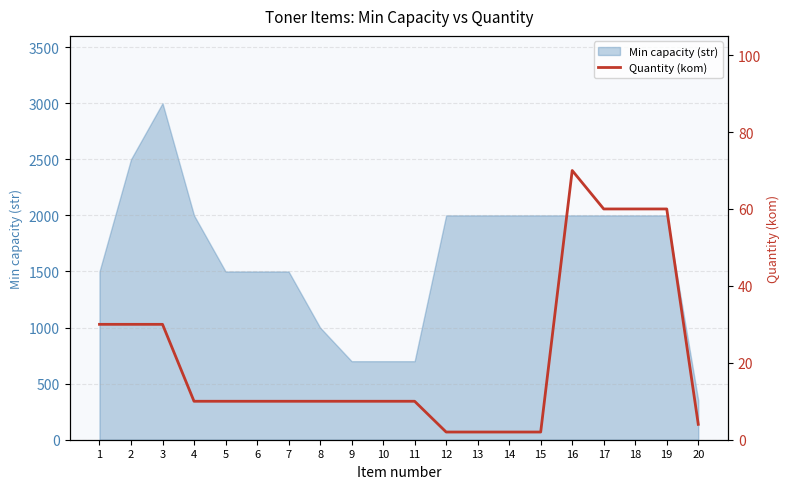

How many data points does each series have?

20